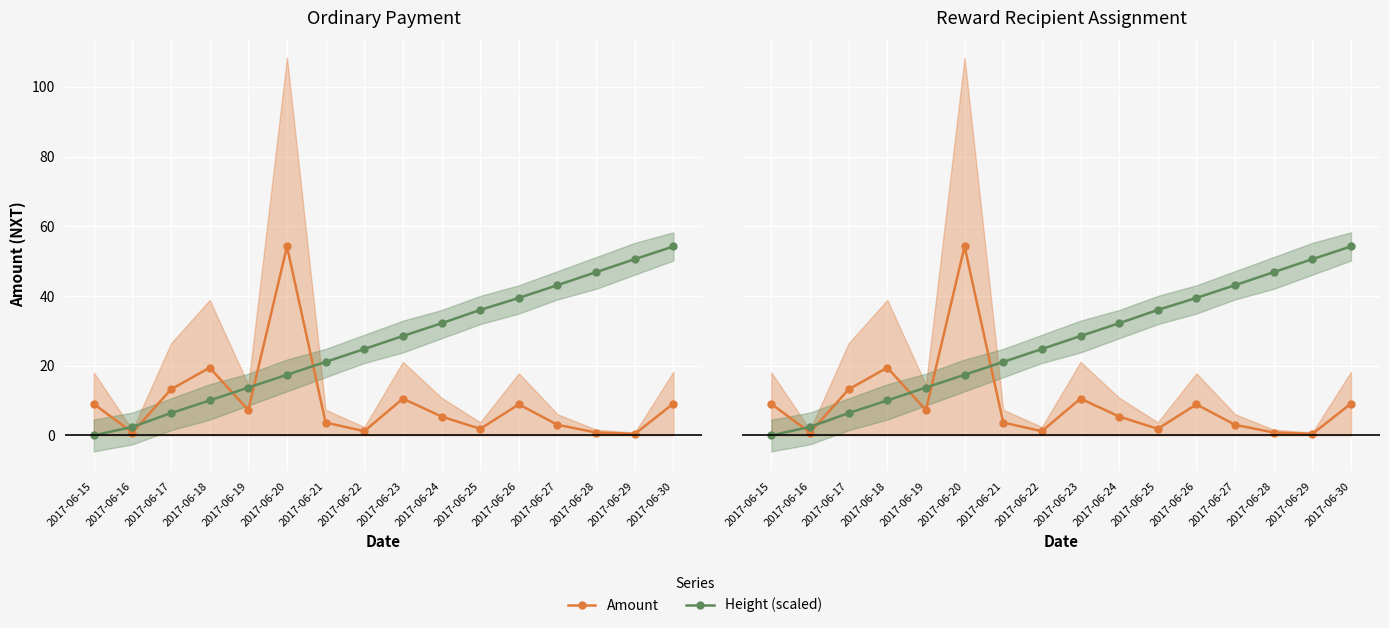

Which series has the widest spread of values?

Height (scaled)